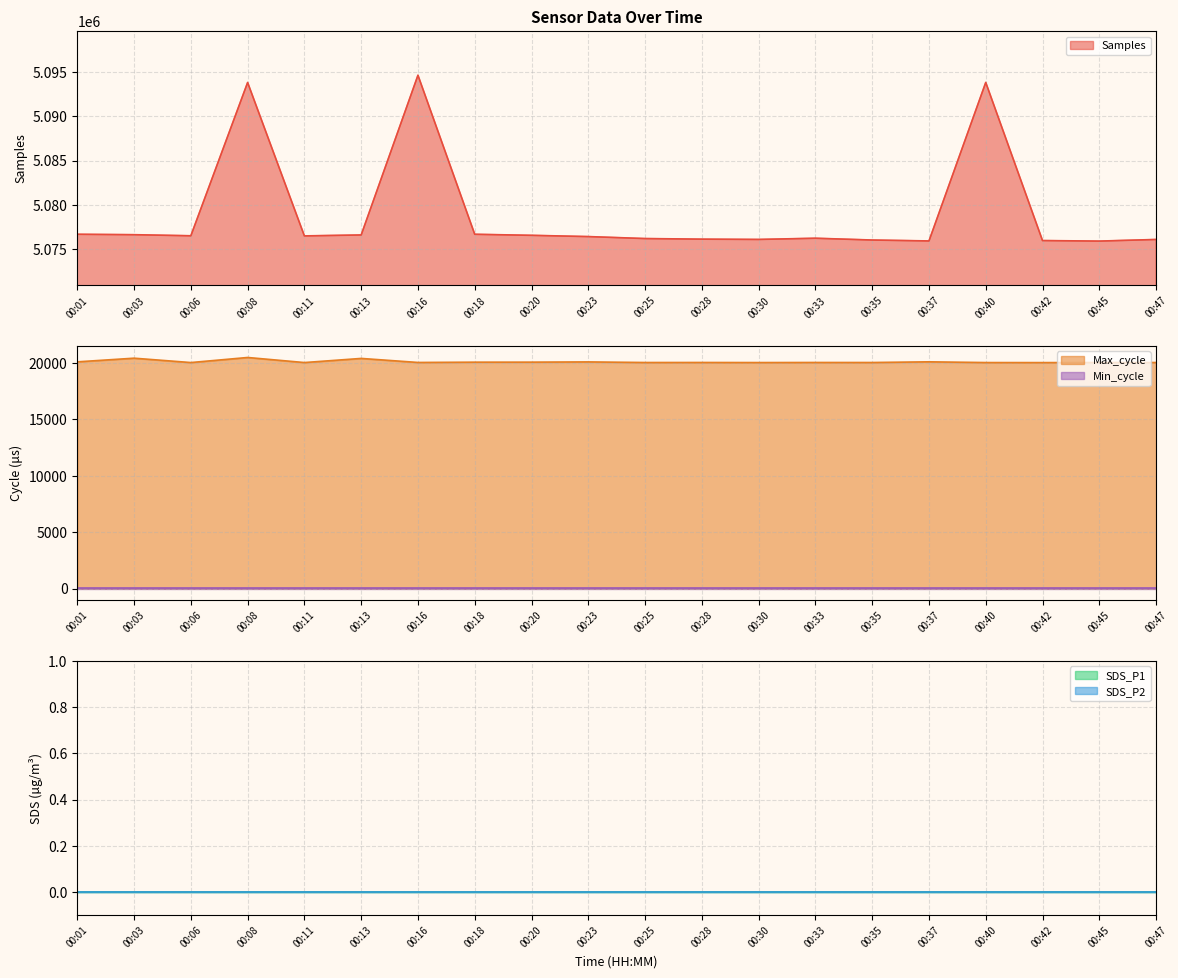

How many lines are shown in the chart?

5